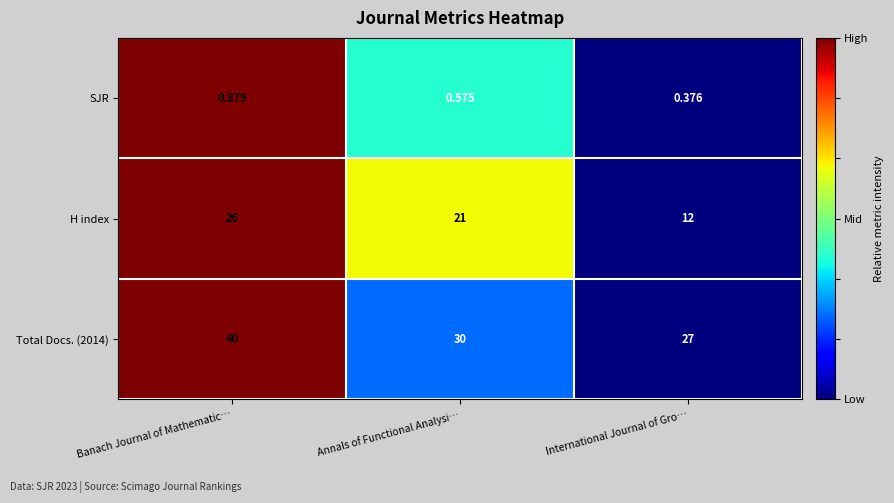

At which label is Total Docs. (2014) closest to 33?

Annals of Functional Analysi…